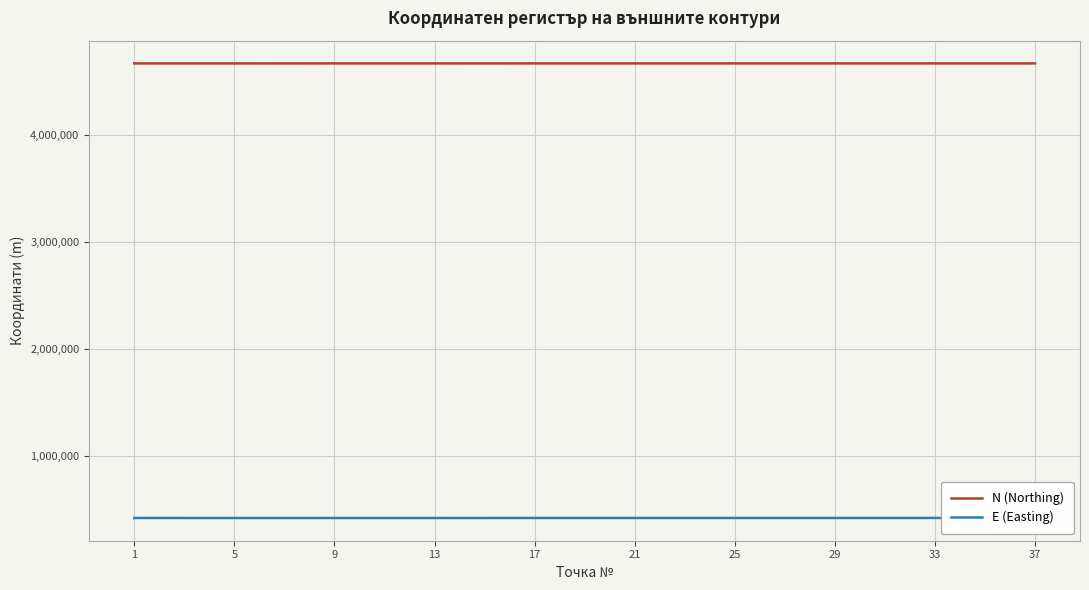

Which series has the largest total across all categories?

N (Northing)